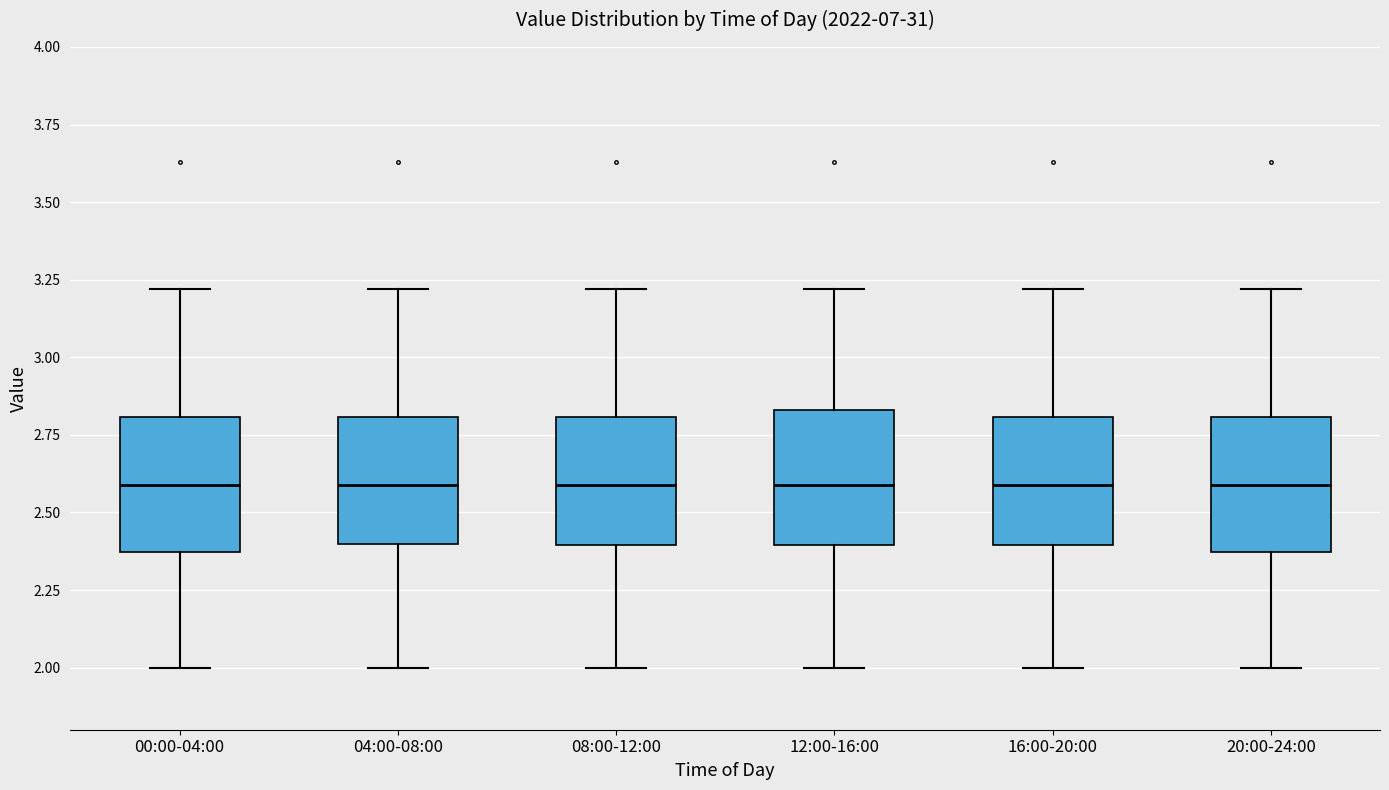

Reading left to right, read every box against the y-axis: the position of its median line, the range the box covers, and the ends of its whiskers. The values are not printed on the chart, so give them approximately, as read against the axis.

00:00-04:00: median 2.60, box 2.35 to 2.80, whiskers 2.00 to 3.20
04:00-08:00: median 2.60, box 2.40 to 2.80, whiskers 2.00 to 3.20
08:00-12:00: median 2.60, box 2.40 to 2.80, whiskers 2.00 to 3.20
12:00-16:00: median 2.60, box 2.40 to 2.85, whiskers 2.00 to 3.20
16:00-20:00: median 2.60, box 2.40 to 2.80, whiskers 2.00 to 3.20
20:00-24:00: median 2.60, box 2.35 to 2.80, whiskers 2.00 to 3.20